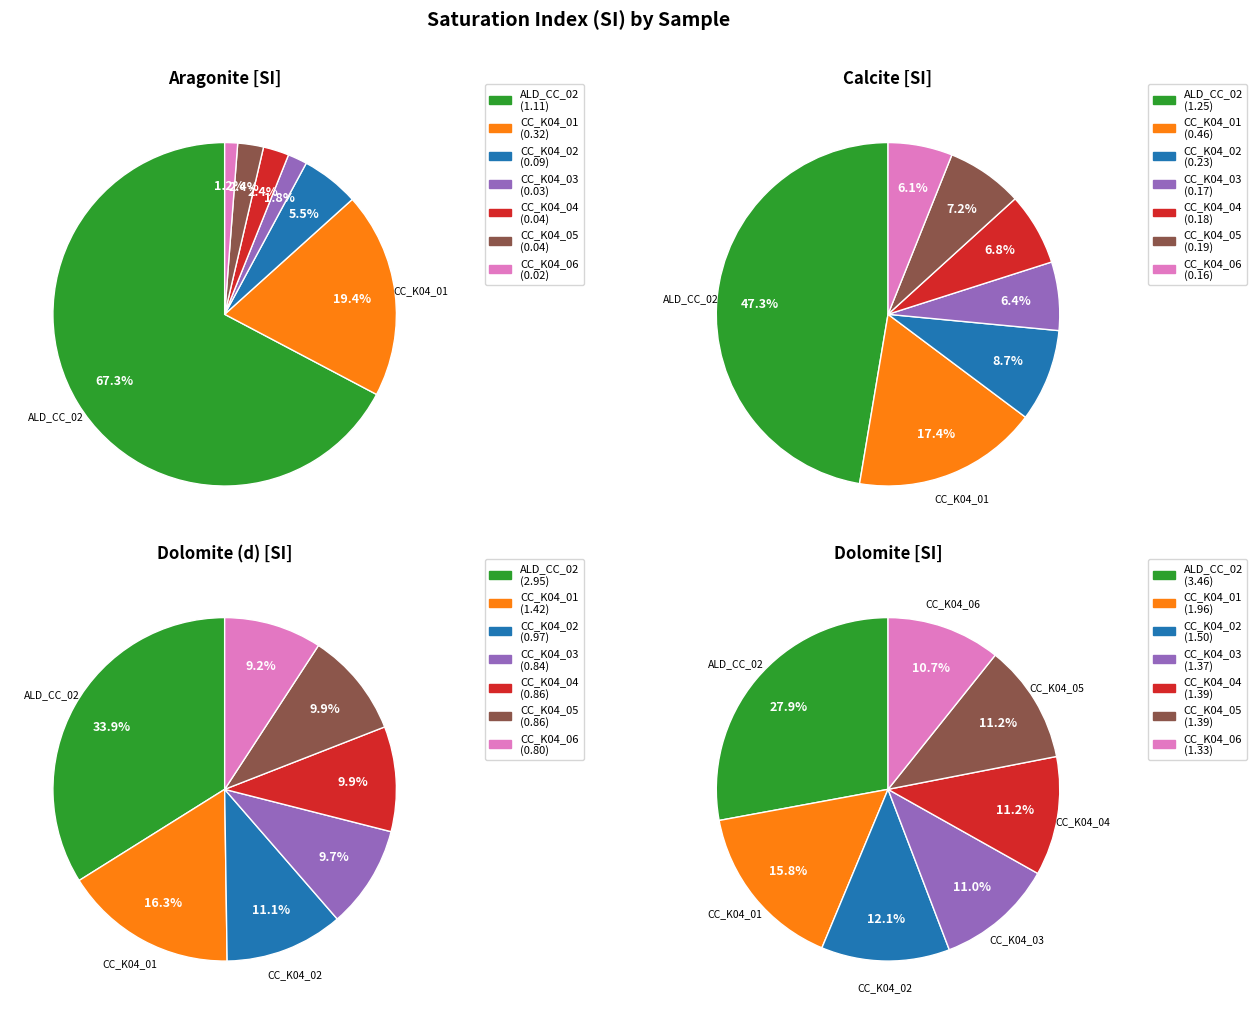

To the nearest percent, what is the difference between the ALD_CC_02 and CC_K04_04 slice percentages?

17%